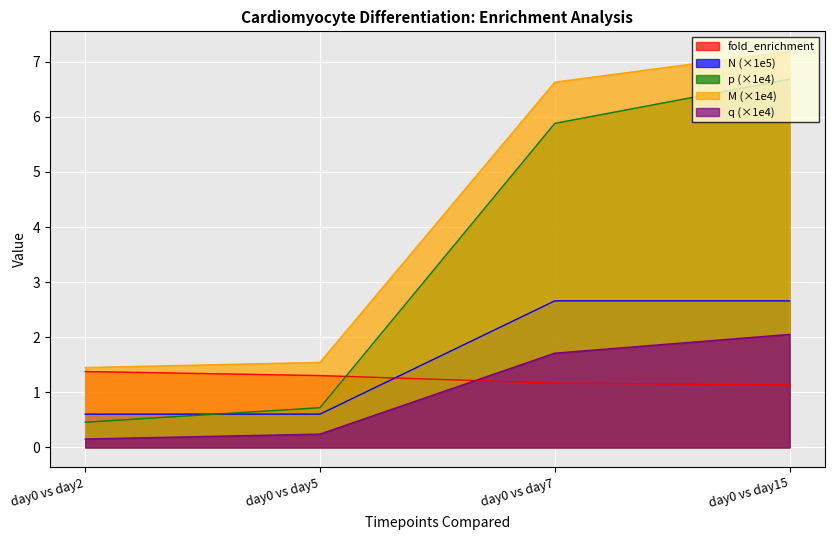

Reading right to left, what are all the values shown in this chart?

fold_enrichment: day0 vs day15=1.1	day0 vs day7=1.2	day0 vs day5=1.3	day0 vs day2=1.4
N: day0 vs day15=2.7	day0 vs day7=2.7	day0 vs day5=0.6	day0 vs day2=0.6
p_ratio: day0 vs day15=6.7	day0 vs day7=5.9	day0 vs day5=0.7	day0 vs day2=0.5
M: day0 vs day15=7.2	day0 vs day7=6.6	day0 vs day5=1.5	day0 vs day2=1.4
q: day0 vs day15=2.1	day0 vs day7=1.7	day0 vs day5=0.2	day0 vs day2=0.2